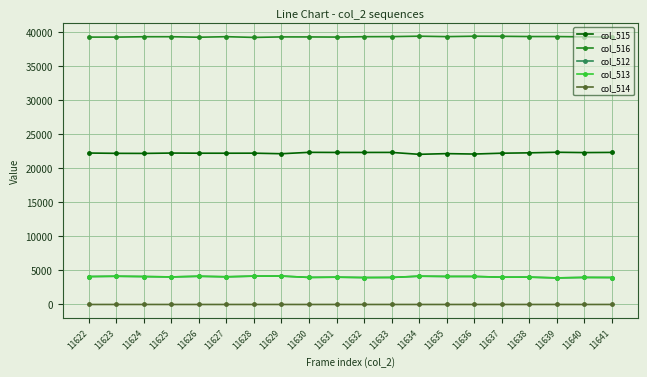

Where does the col_513 series first go above 4062?

11622